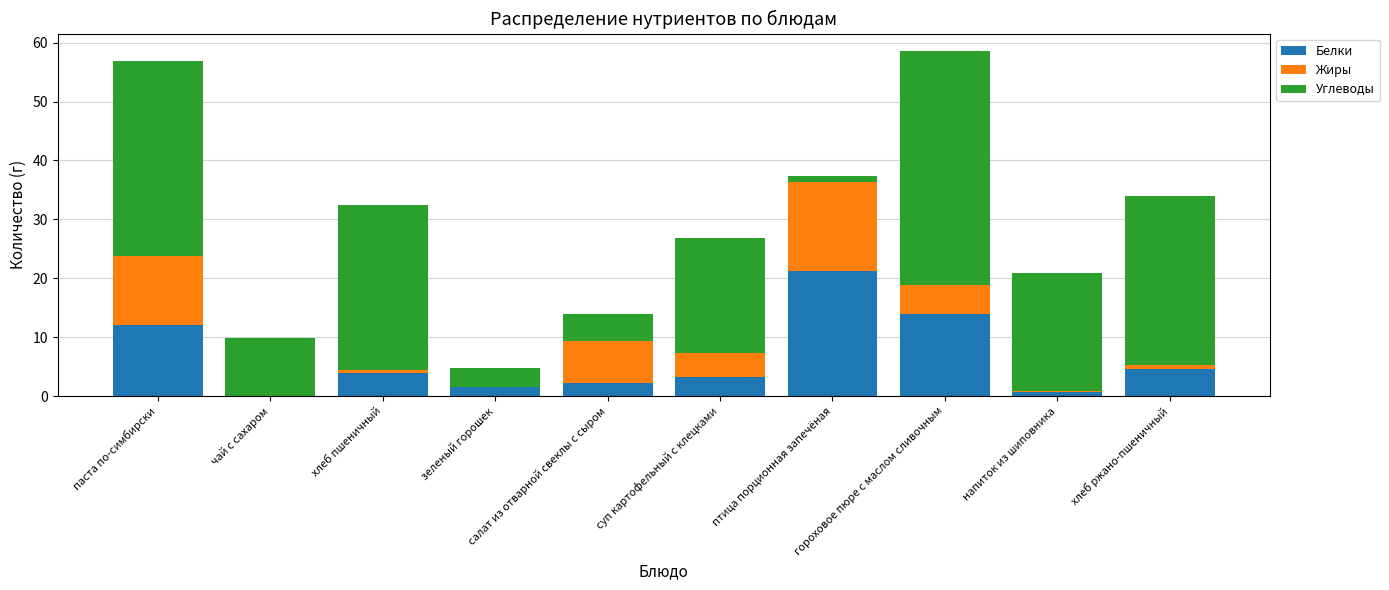

What is the sum of all Белки values?

63.4